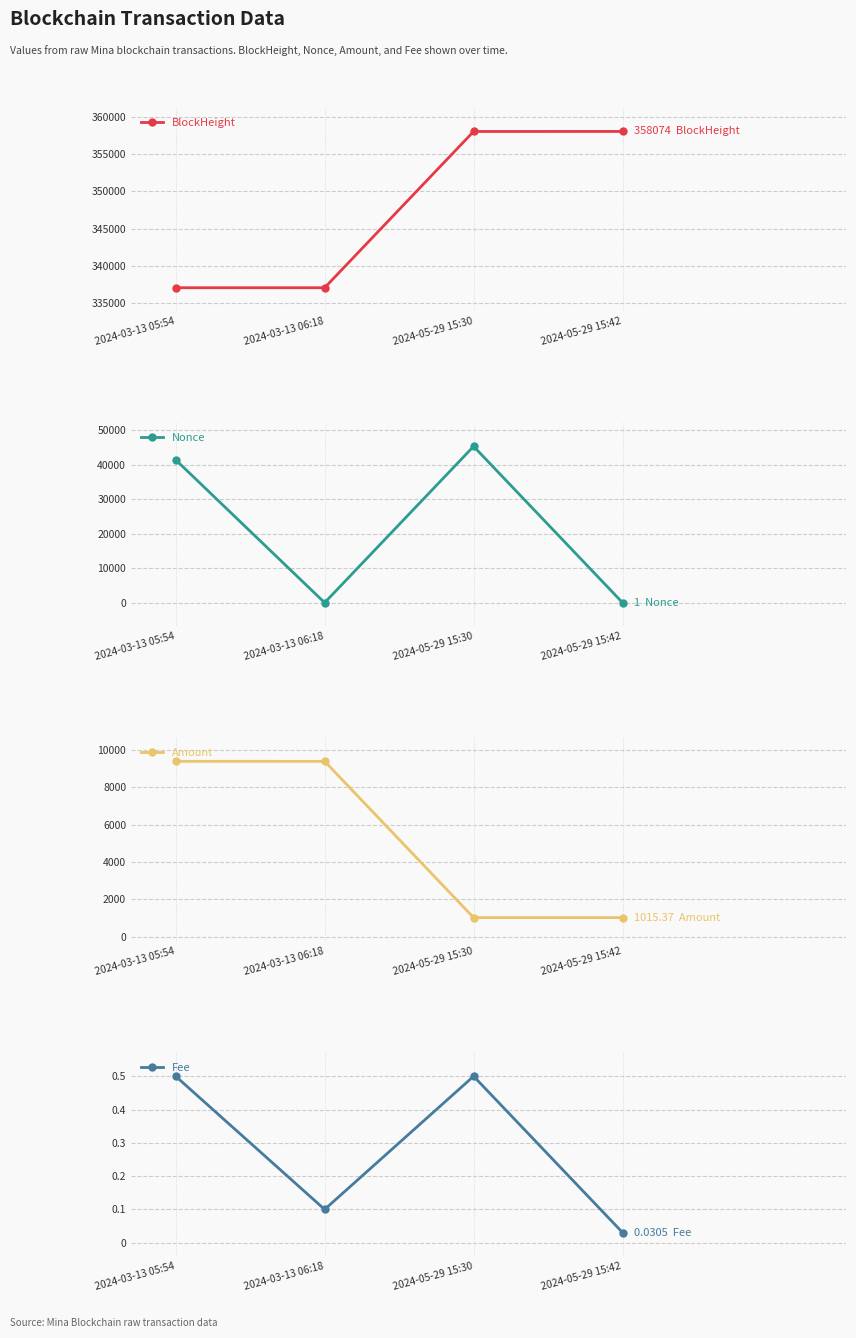

In Nonce, how many points are higher than both neighbors (excluding endpoints)?

1